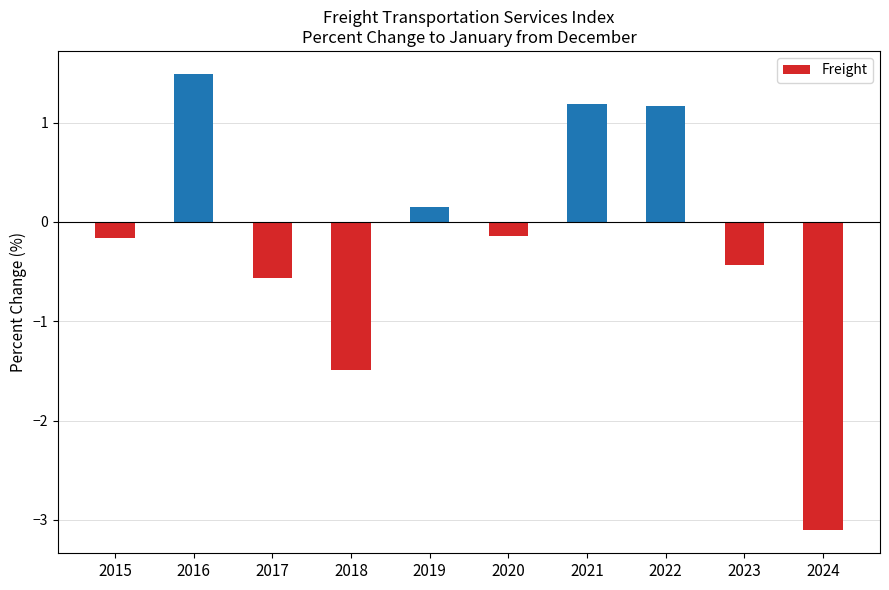

Is it true that the value at 2023 is -0.4?

True